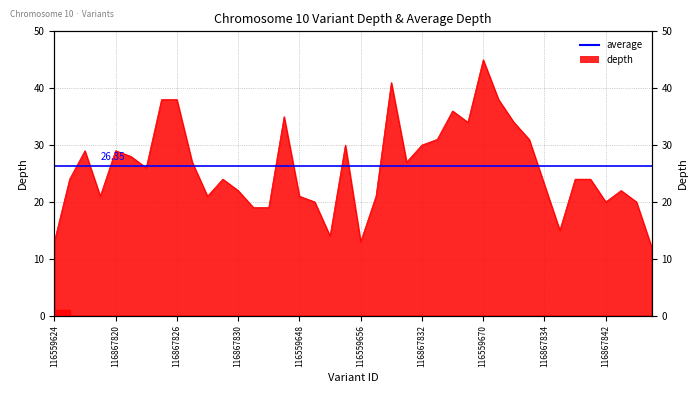

List the labels in order of value, largest first.

116559670, 116559660, 116867824, 116867826, 116559672, 116559666, 116559644, 116559668, 116559674, 116559664, 116559676, 116559654, 116867832, 116867818, 116867820, 116867822, 116867828, 116559662, 116559632, 116559626, 116559636, 116867838, 116867840, 116867834, 116867830, 116867844, 116559630, 116559634, 116559648, 116559658, 116559650, 116867842, 116559680, 116559638, 116559640, 116867836, 116559652, 116559624, 116559656, 116867846